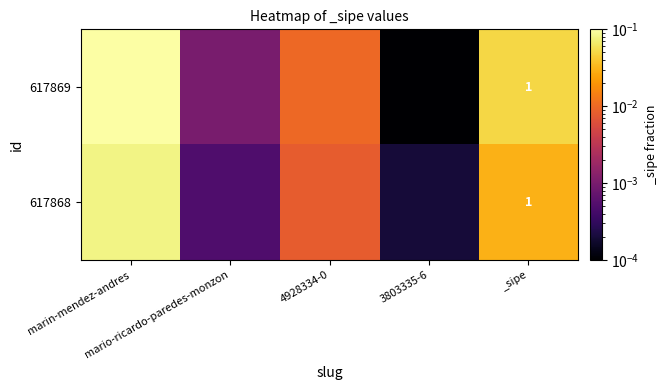

True or false: 617869 has a value of 0.1 at marin-mendez-andres.

True